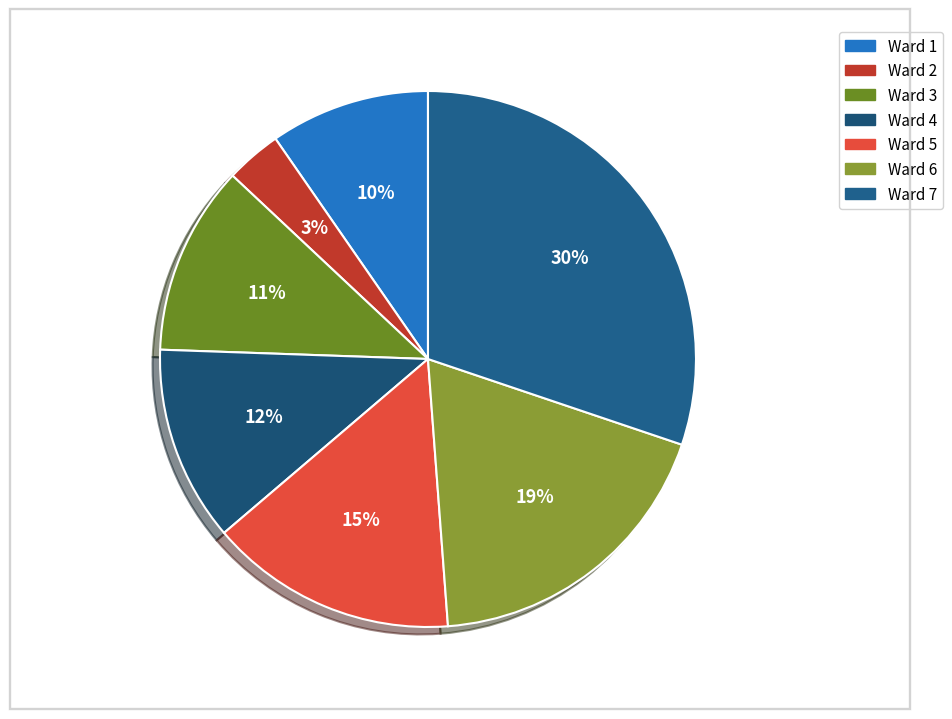

How many slices are in this pie chart?

7